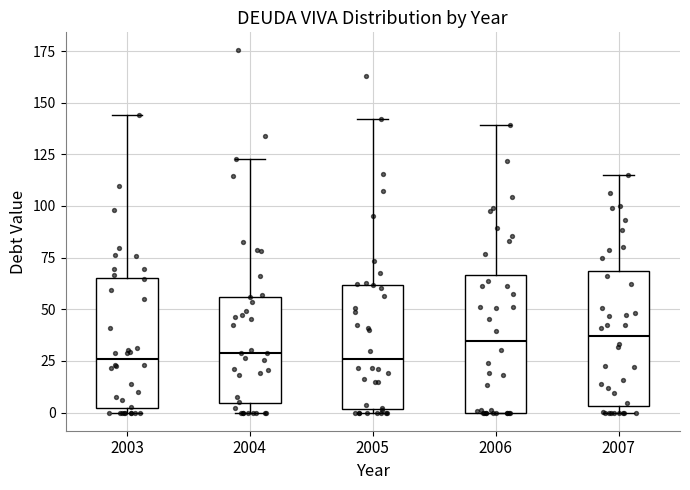

Reading left to right, transcribe this box plot: for each box, give where its median line is, the range the box spans, and where its two whiskers end, as read against the y-axis. The values are not printed on the chart, so give them approximately, as read against the axis.

2003: median 25, box 0 to 65, whiskers 0 (just below the box's lower edge) to 145
2004: median 30, box 5 to 55, whiskers 0 to 125
2005: median 25, box 0 to 60, whiskers 0 (just below the box's lower edge) to 140
2006: median 35, box 0 to 65, whiskers 0 to 140
2007: median 35, box 5 to 70, whiskers 0 to 115